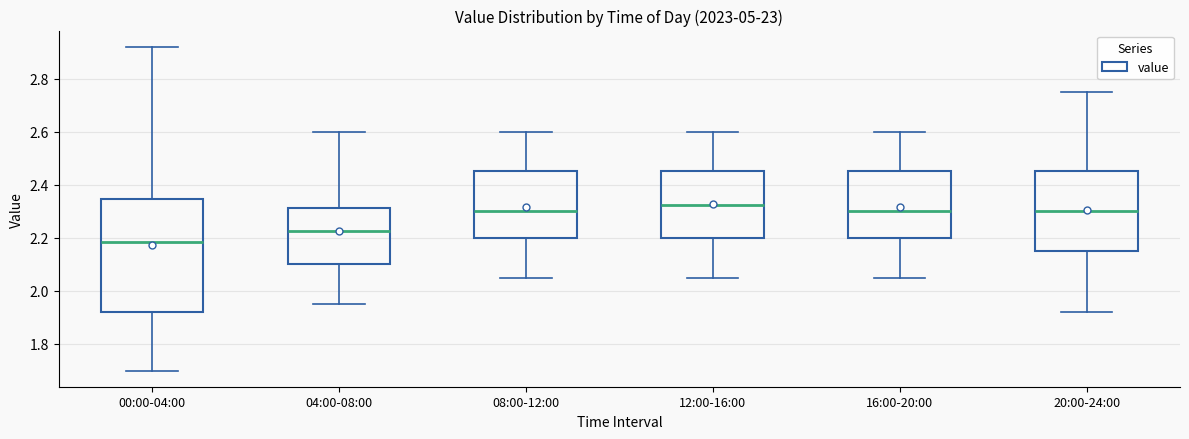

Reading left to right, read every box against the y-axis: the position of its median line, the range the box covers, and the ends of its whiskers. The values are not printed on the chart, so give them approximately, as read against the axis.

00:00-04:00: median 2.18, box 1.92 to 2.34, whiskers 1.70 to 2.92
04:00-08:00: median 2.22, box 2.10 to 2.32, whiskers 1.96 to 2.60
08:00-12:00: median 2.30, box 2.20 to 2.46, whiskers 2.06 to 2.60
12:00-16:00: median 2.32, box 2.20 to 2.46, whiskers 2.06 to 2.60
16:00-20:00: median 2.30, box 2.20 to 2.46, whiskers 2.06 to 2.60
20:00-24:00: median 2.30, box 2.16 to 2.46, whiskers 1.92 to 2.76